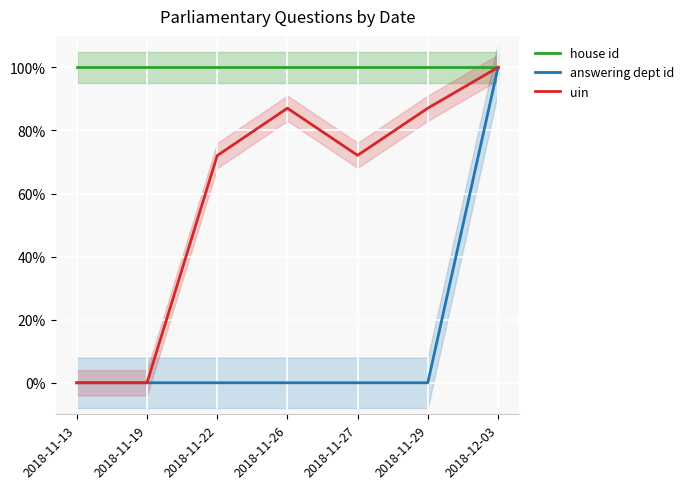

Is it true that house id equals 100.0 at 2018-11-19?

True